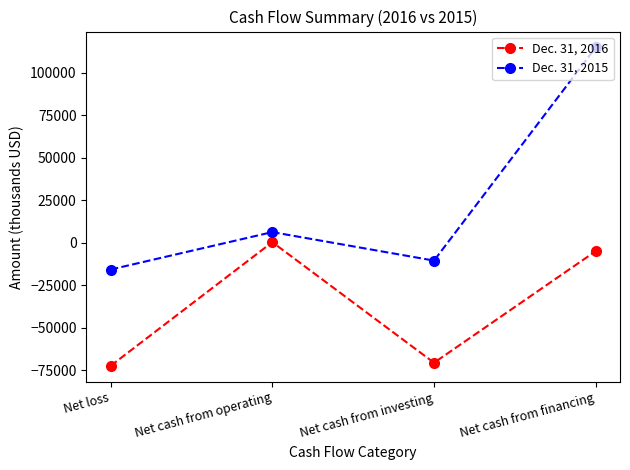

How many values in Dec. 31, 2015 are below zero?

2